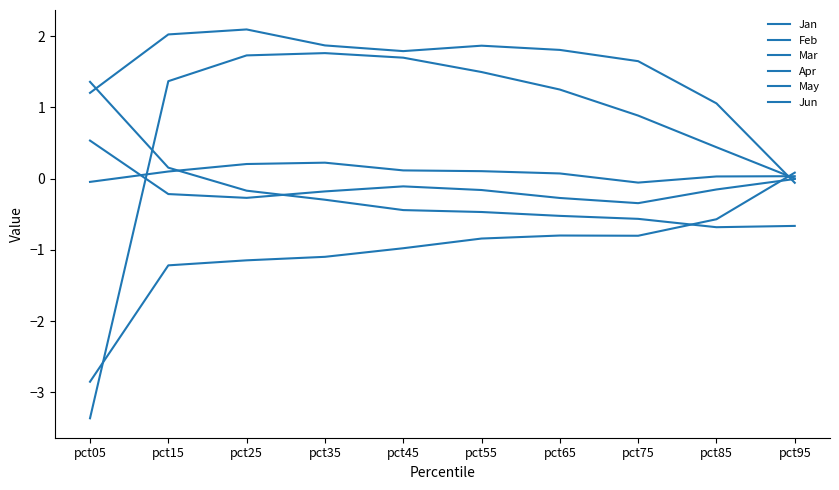

Does the chart have visible grid lines?

No